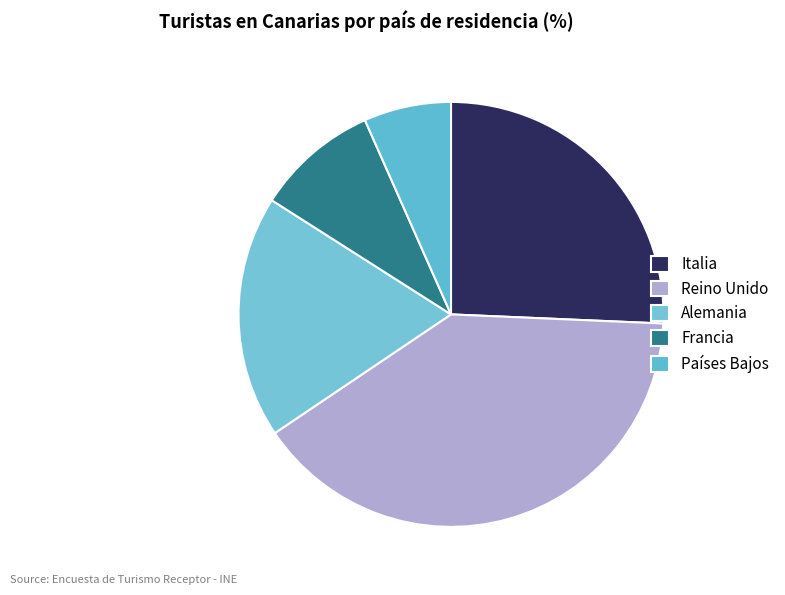

Count the number of slices in the pie.

5